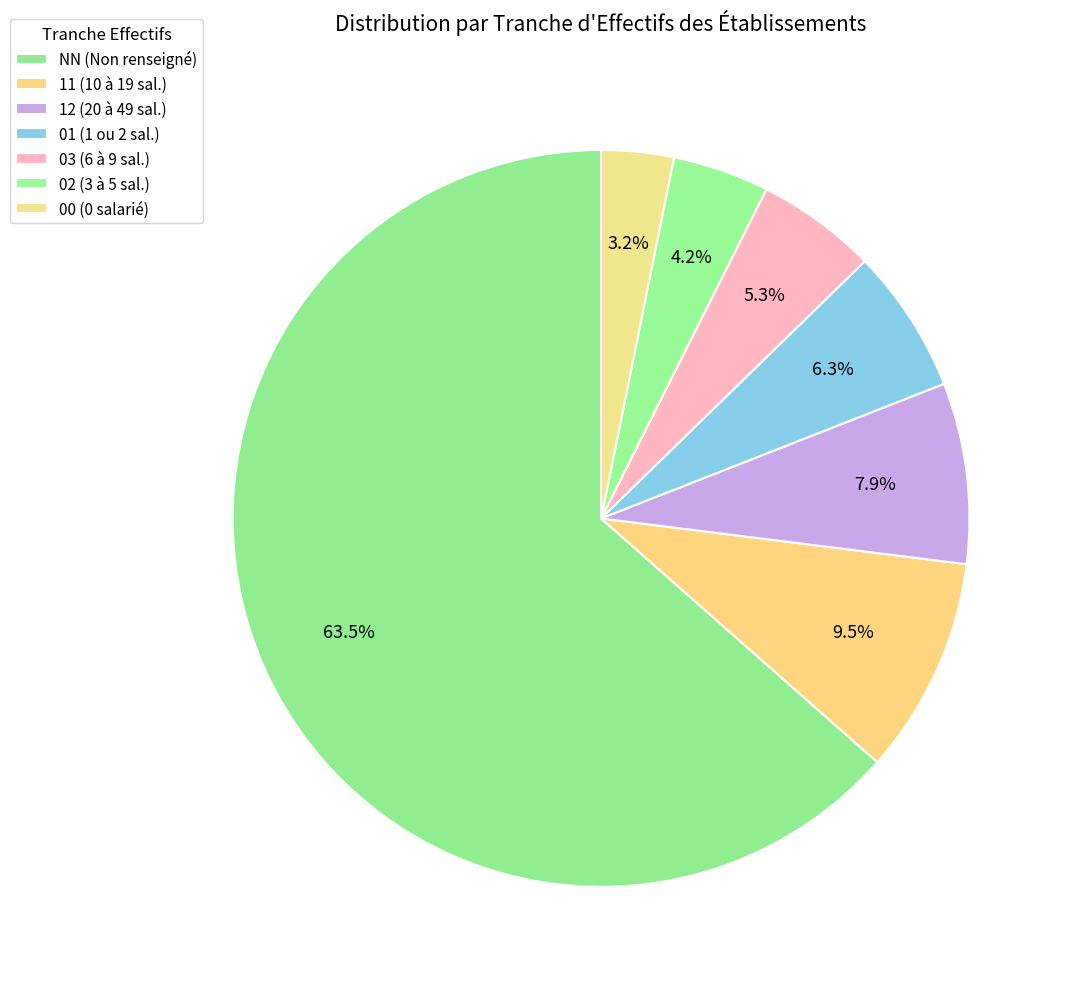

How many slices are in this pie chart?

7